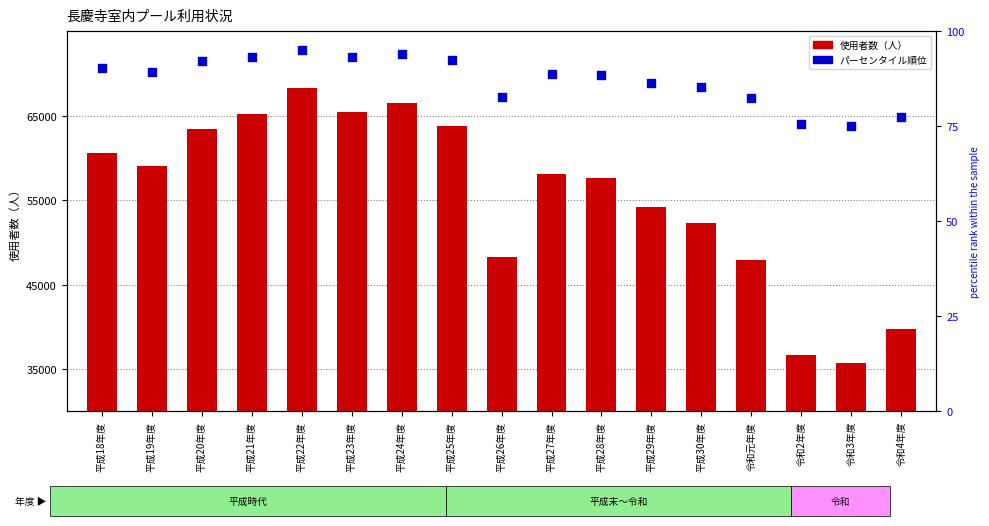

Which series has the widest spread of Y values?

使用者数